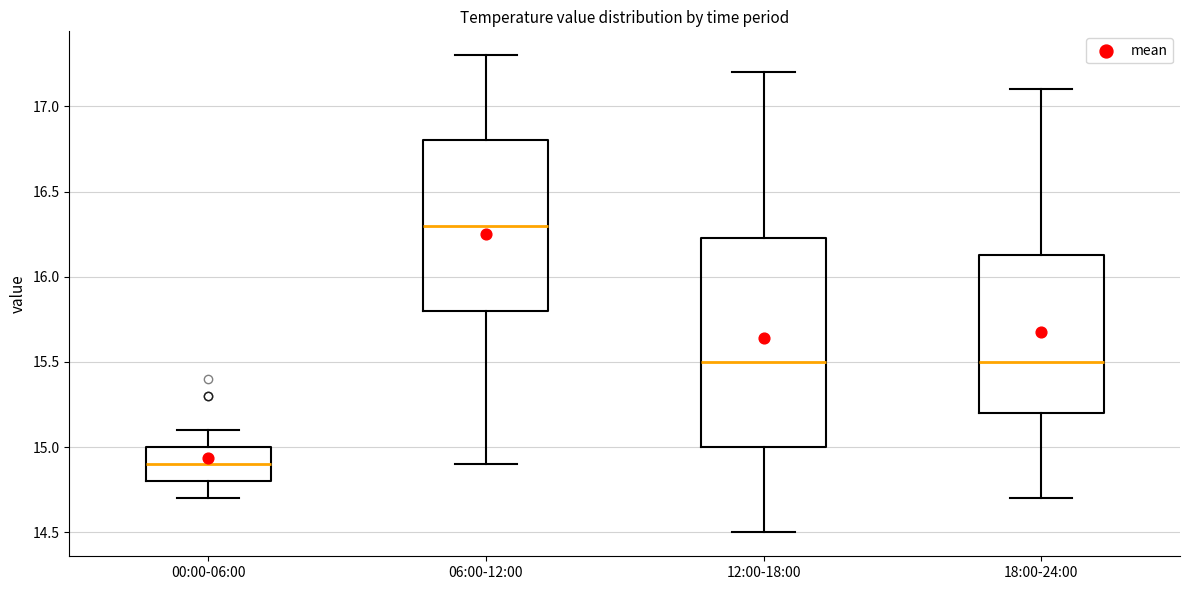

Which box is the tallest, from its lower edge to its upper edge?

12:00-18:00